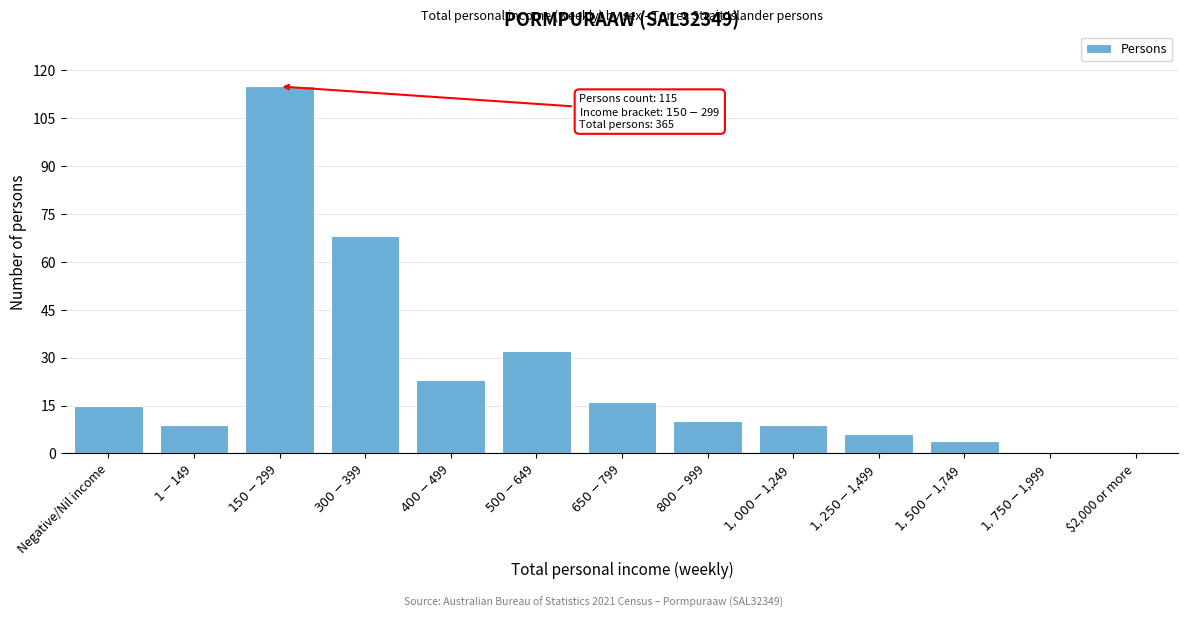

What is the sum of all values?

307